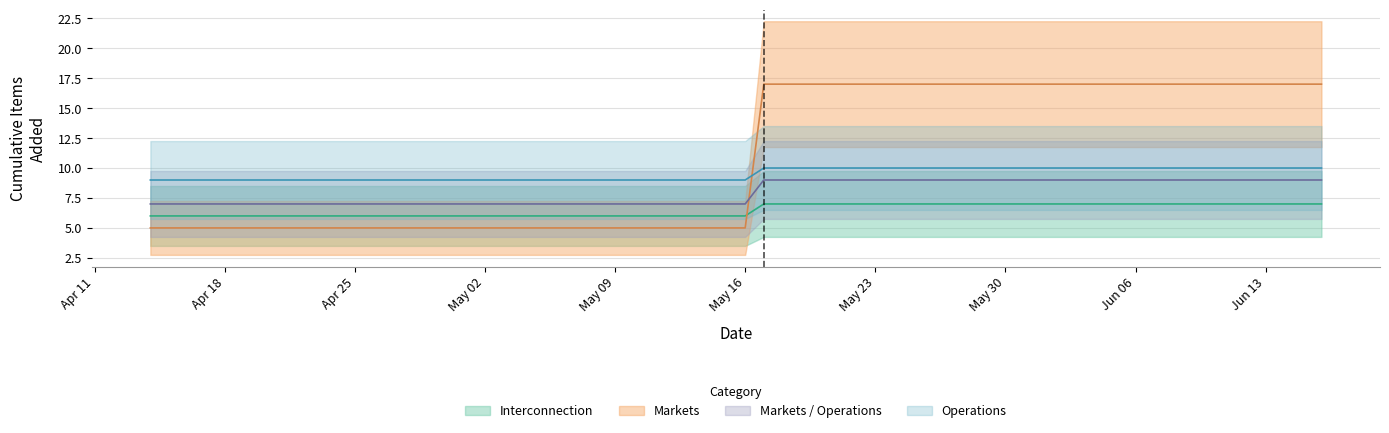

The Operations series shows 4 at 2022-04-14. True or false?

False